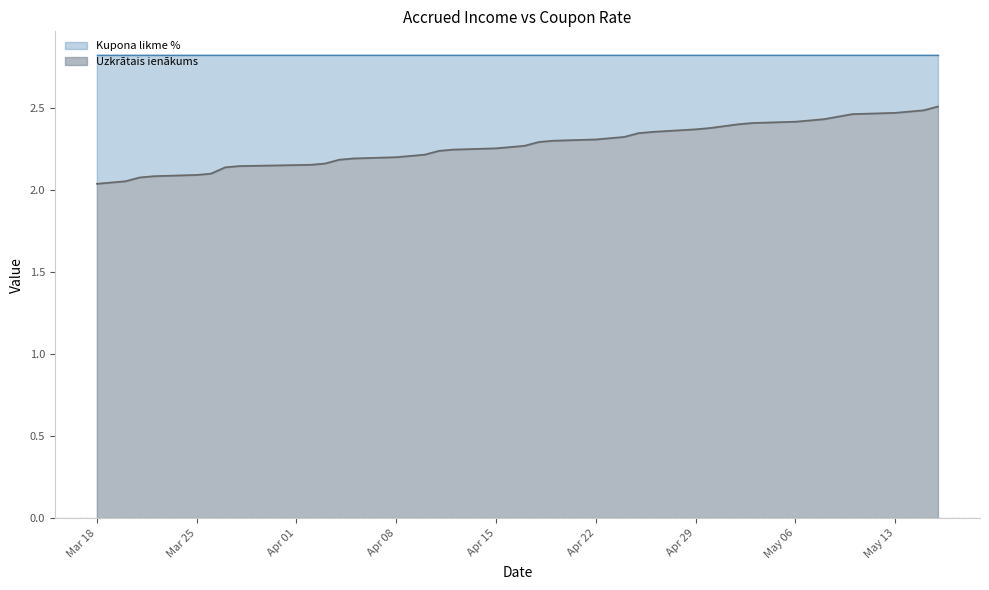

Is it true that Uzkrātais ienākums equals 2.1 at Mar 25?

True